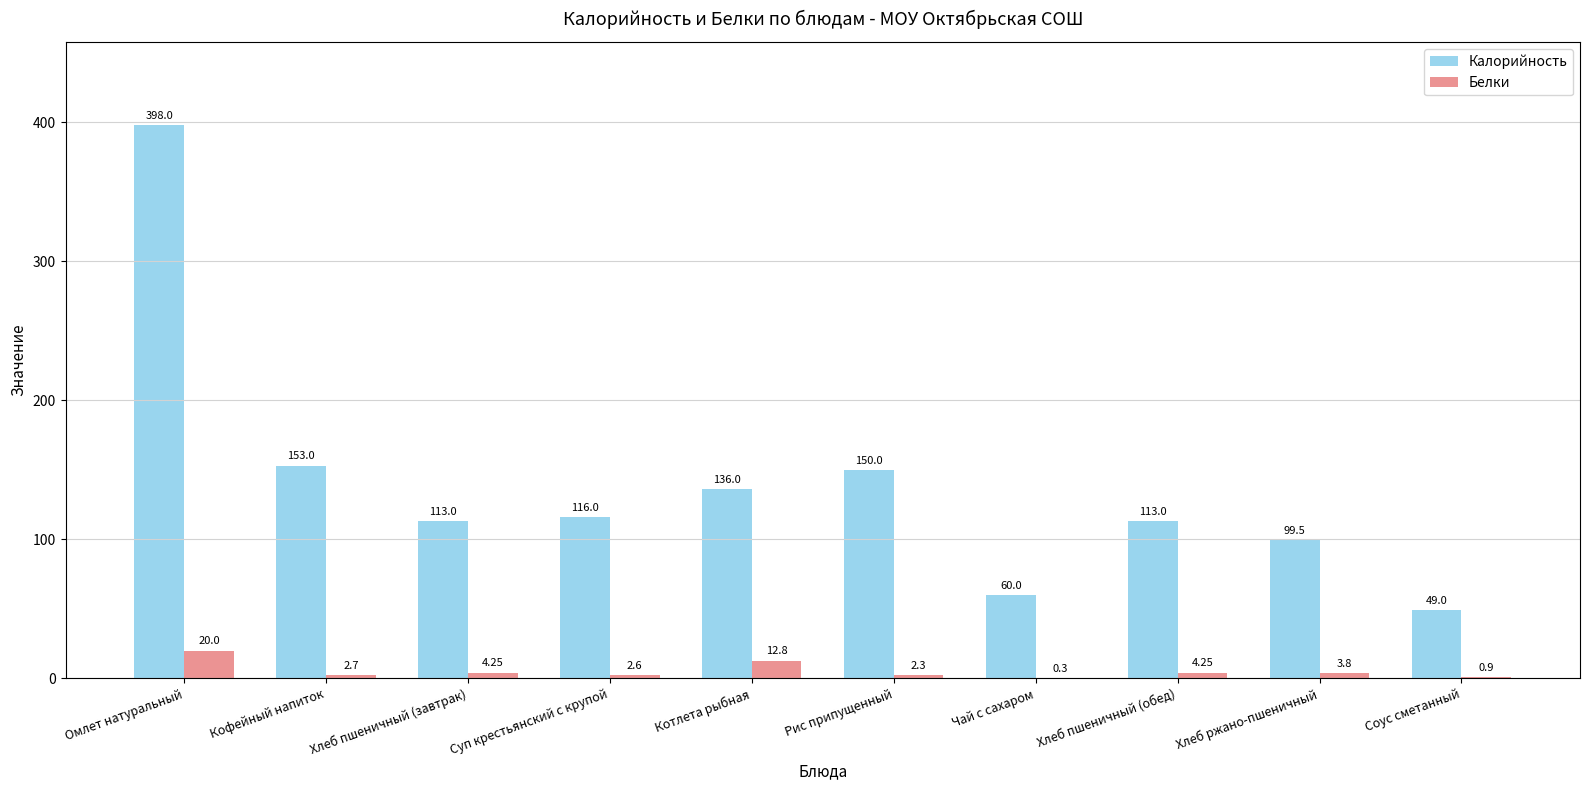

What is the sum of the Калорийность values at Чай с сахаром and Хлеб пшеничный (обед)?

173.0